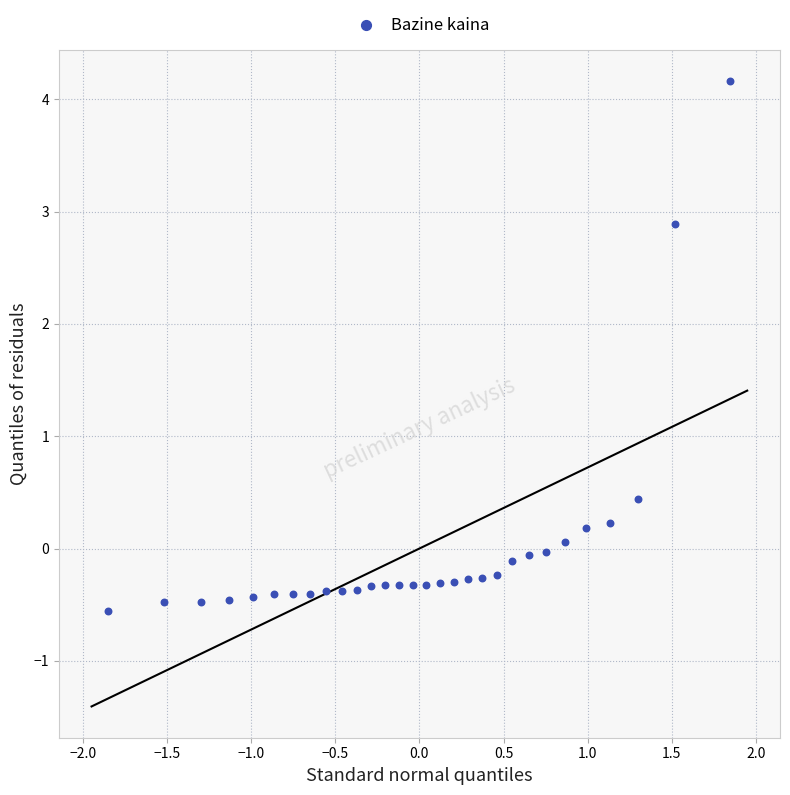

What is the range of X values (max minus min)?

3.7